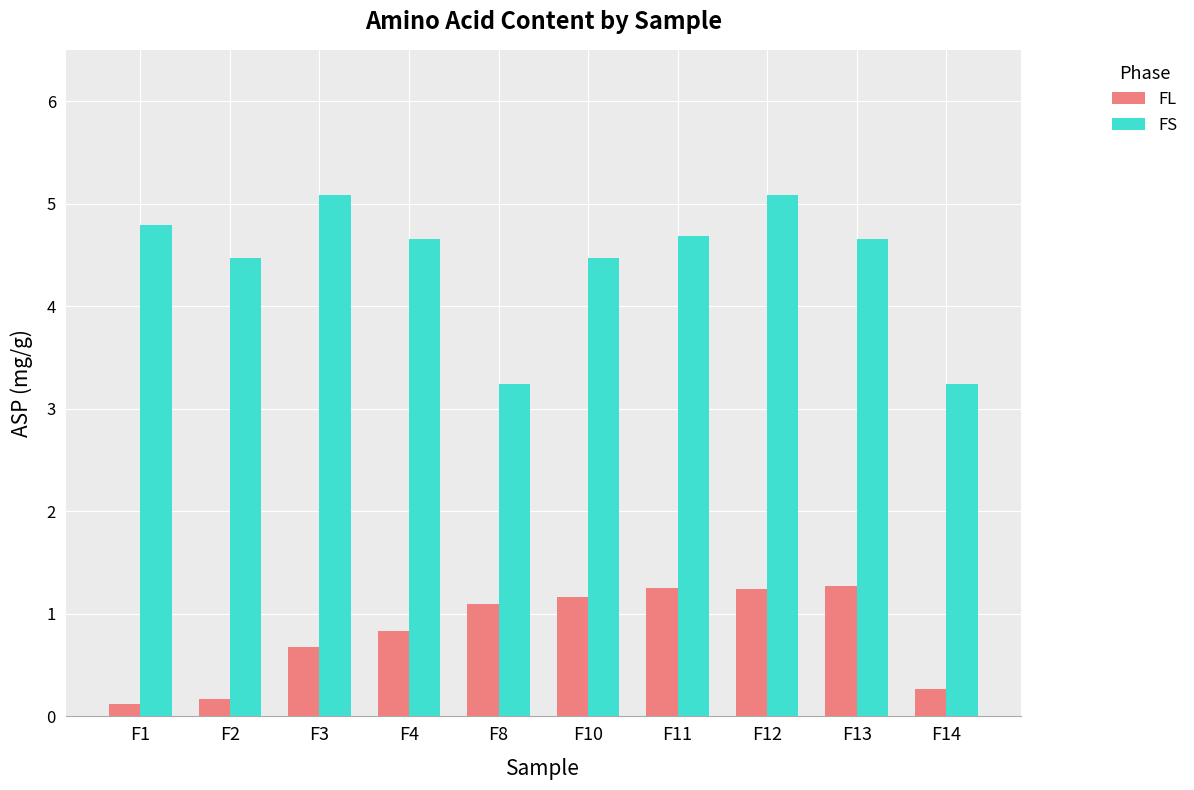

Does the chart contain any negative values?

No